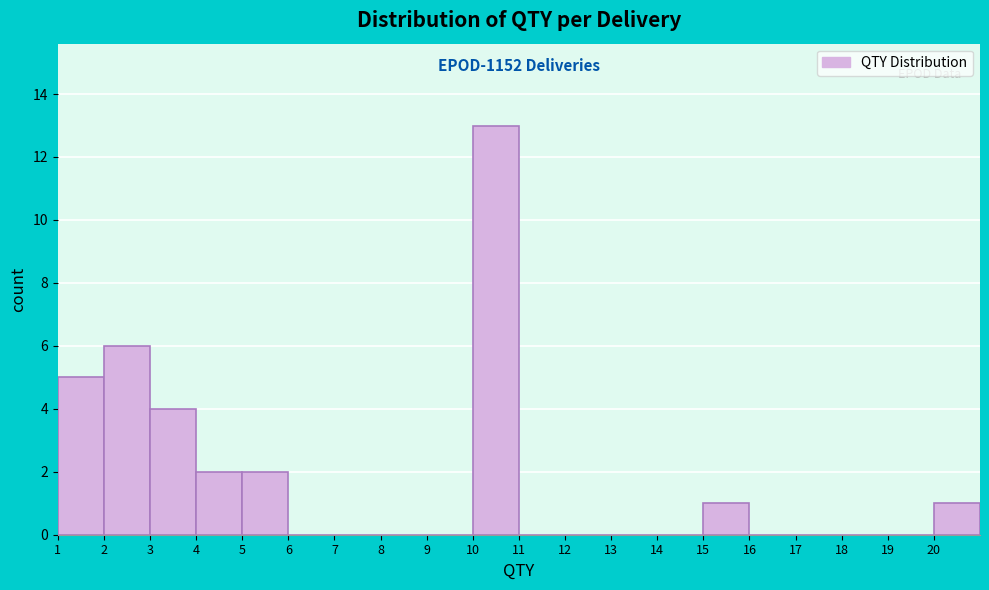

Which range on the x-axis has the tallest bar?

10 to 11